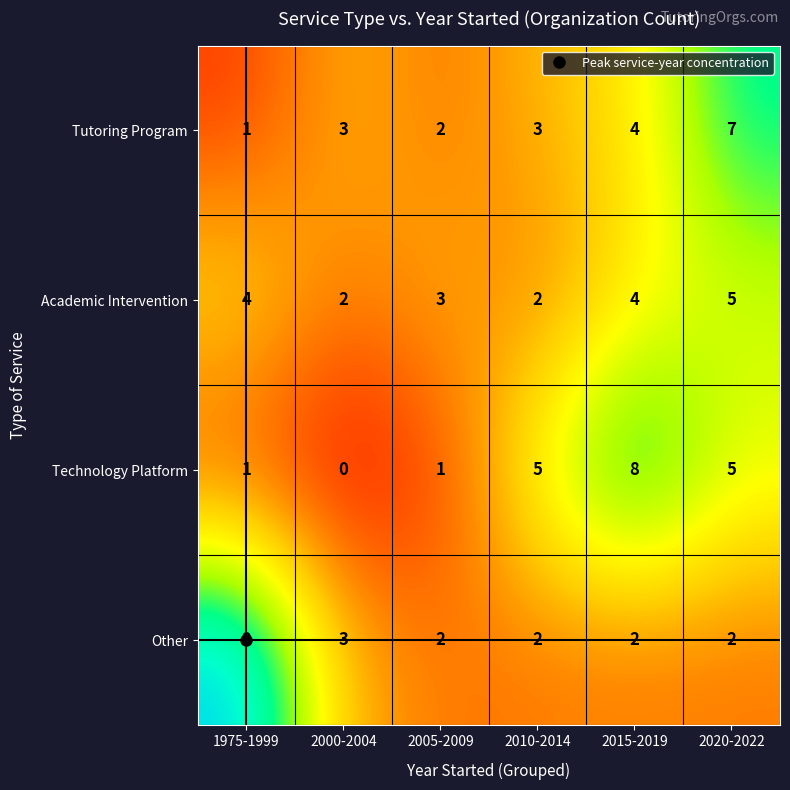

Is it true that Academic Intervention equals 1 at 2000-2004?

False